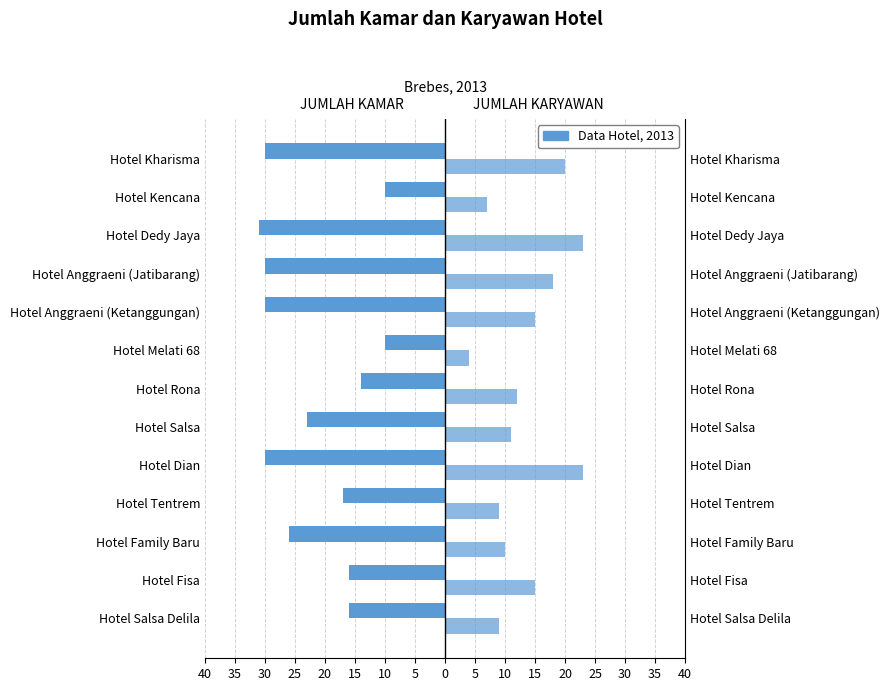

Does the chart contain stacked bars?

No